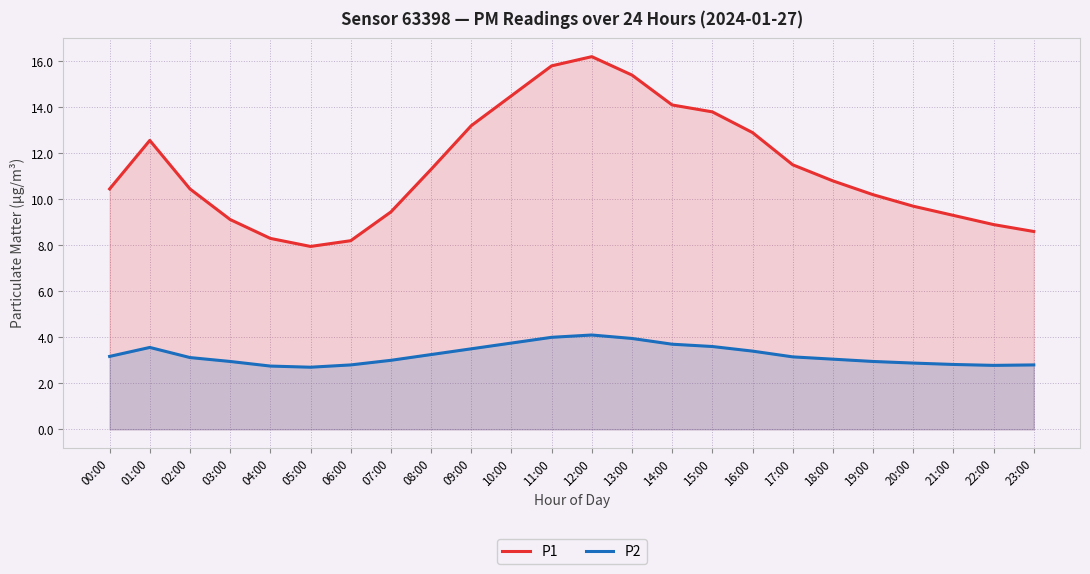

What is the label of the 8th point from the left?

07:00